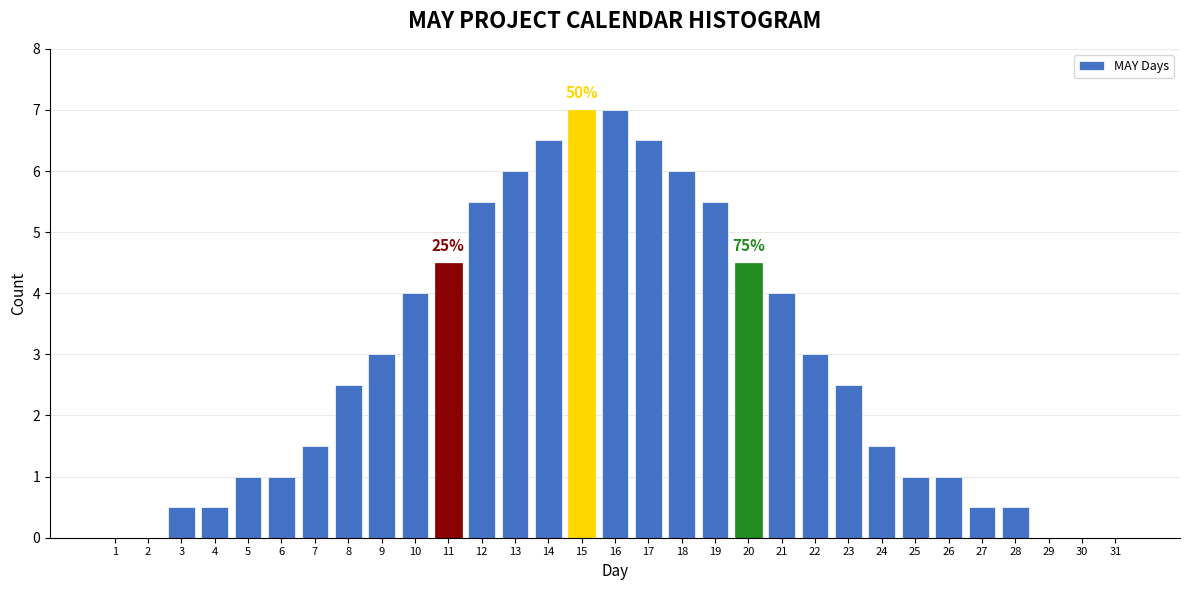

At which label does the data first exceed 2?

8